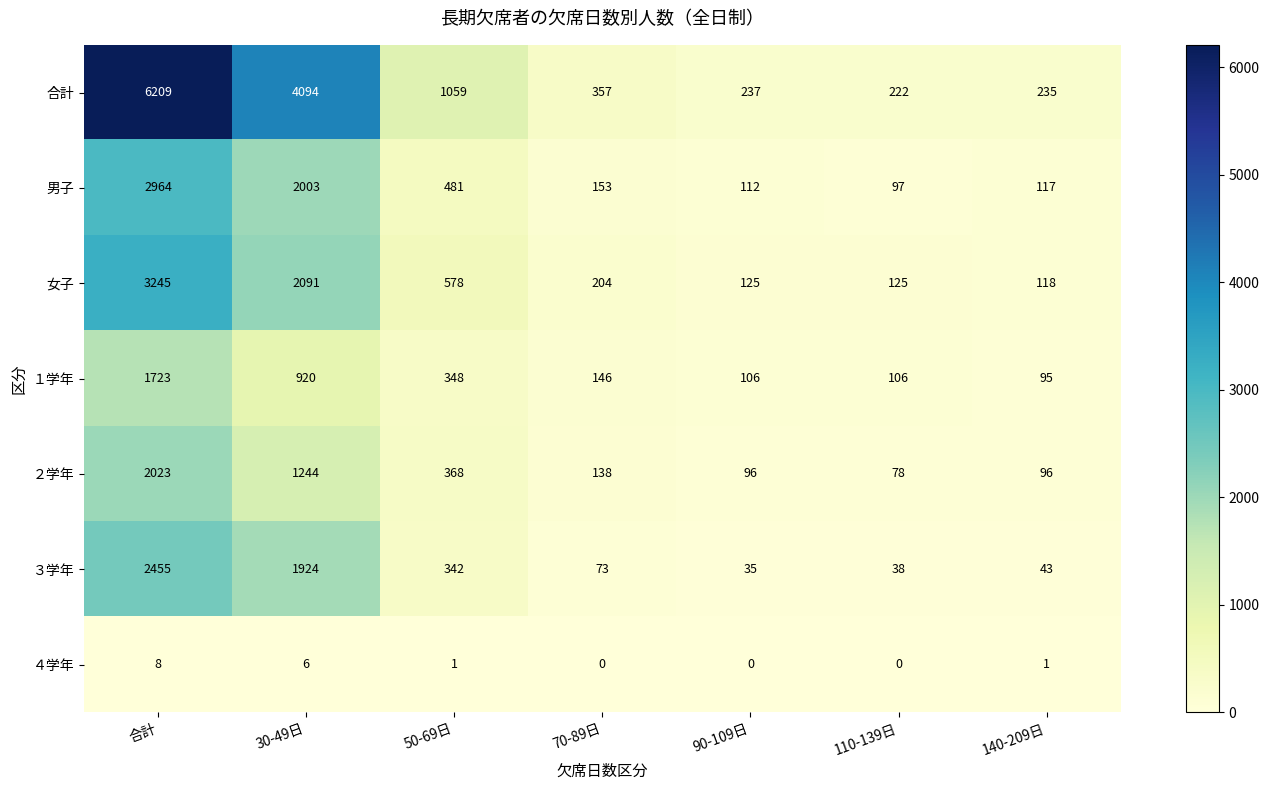

What is the difference between the second highest and minimum values in the ４学年 series?

6